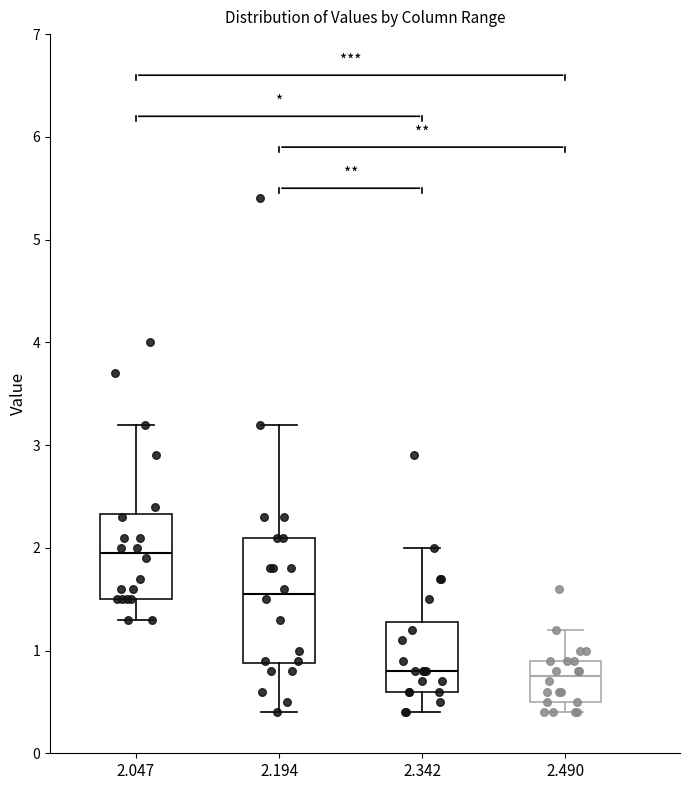

Reading left to right, transcribe this box plot: for each box, give where its median line is, the range the box spans, and where its two whiskers end, as read against the y-axis. The values are not printed on the chart, so give them approximately, as read against the axis.

2.047: median 2.0, box 1.5 to 2.3, whiskers 1.3 to 3.2
2.194: median 1.6, box 0.9 to 2.1, whiskers 0.4 to 3.2
2.342: median 0.8, box 0.6 to 1.3, whiskers 0.4 to 2.0
2.490: median 0.8, box 0.5 to 0.9, whiskers 0.4 to 1.2